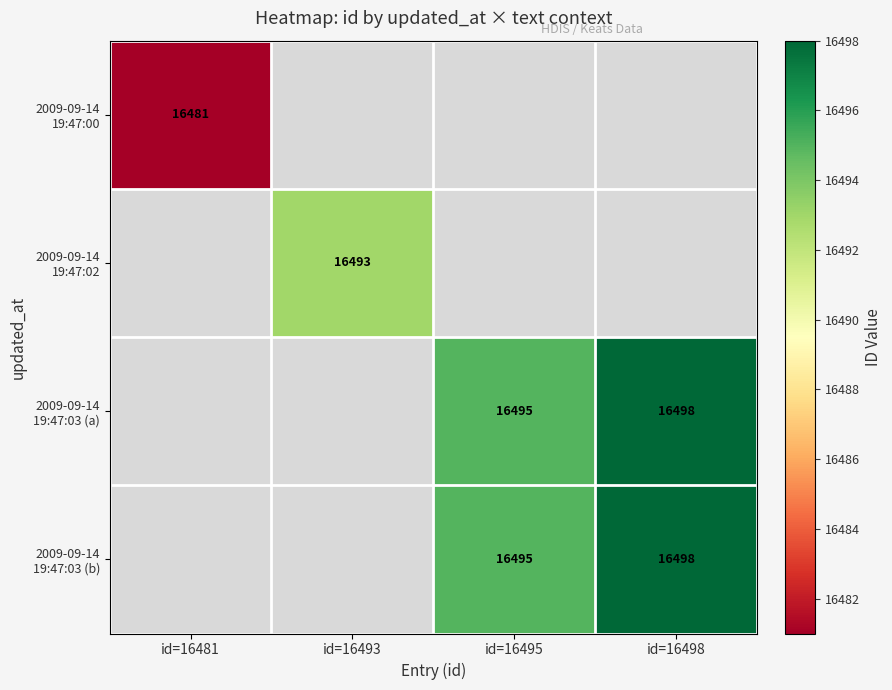

At how many categories does at least one series exceed 16490?

3